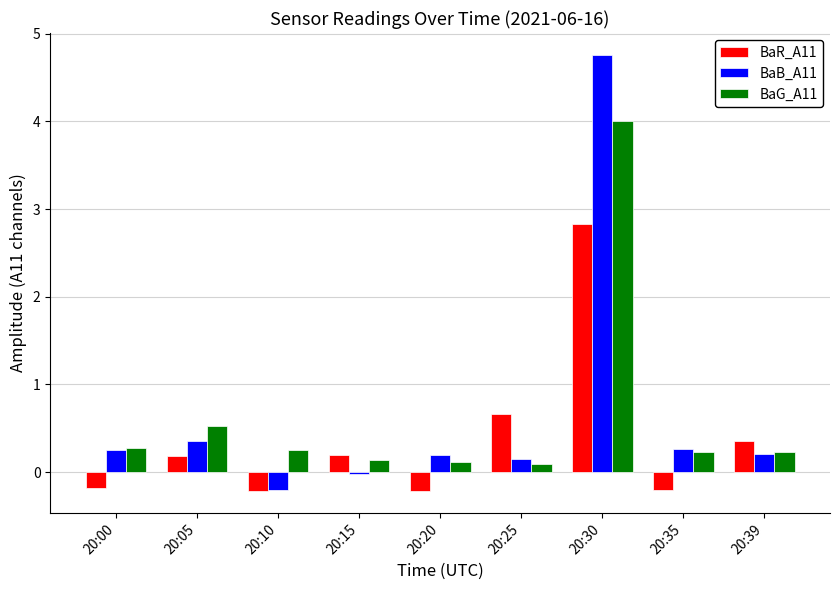

How many series are shown in this chart?

3